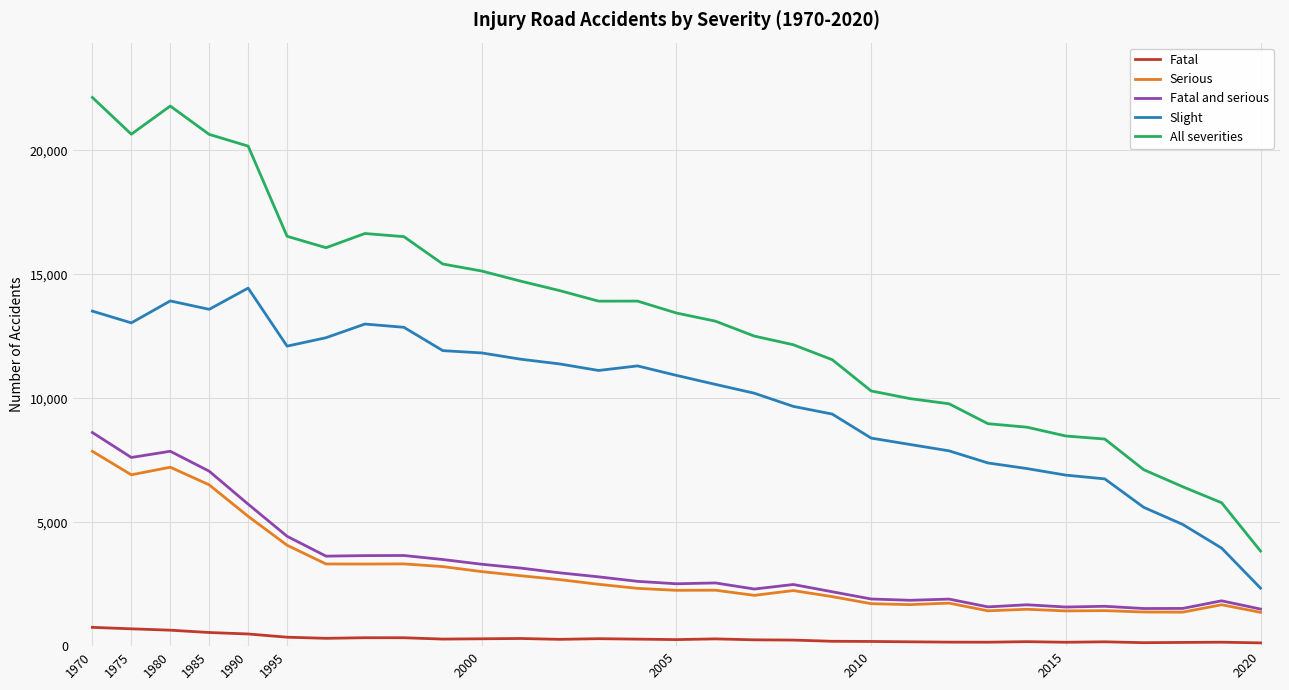

Which series has the largest total across all categories?

All severities